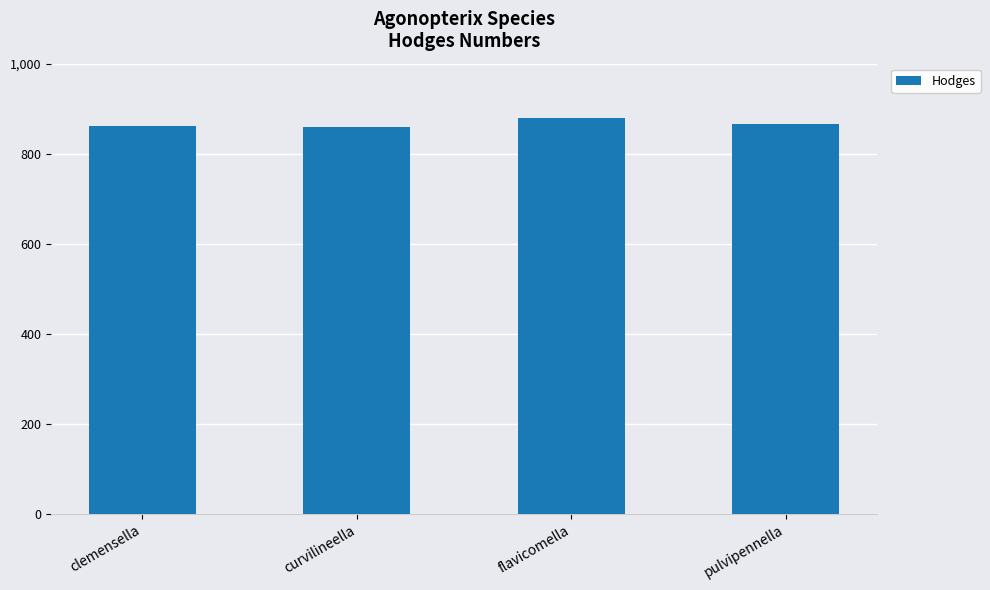

True or false: the data shows 1156 at clemensella.

False